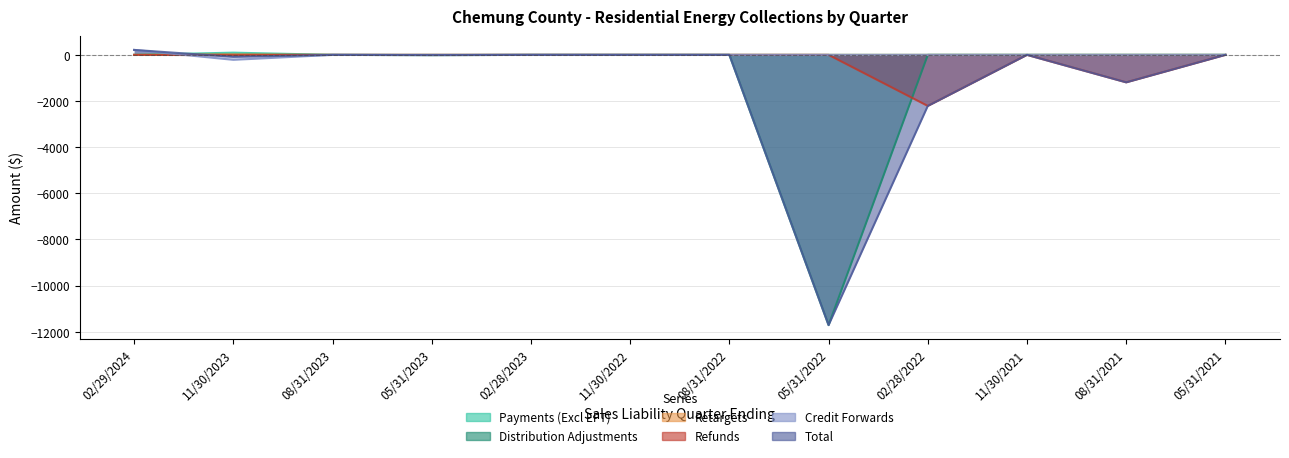

The value of Payments (Excl EFT) at 05/31/2021 is 56.8. True or false?

False